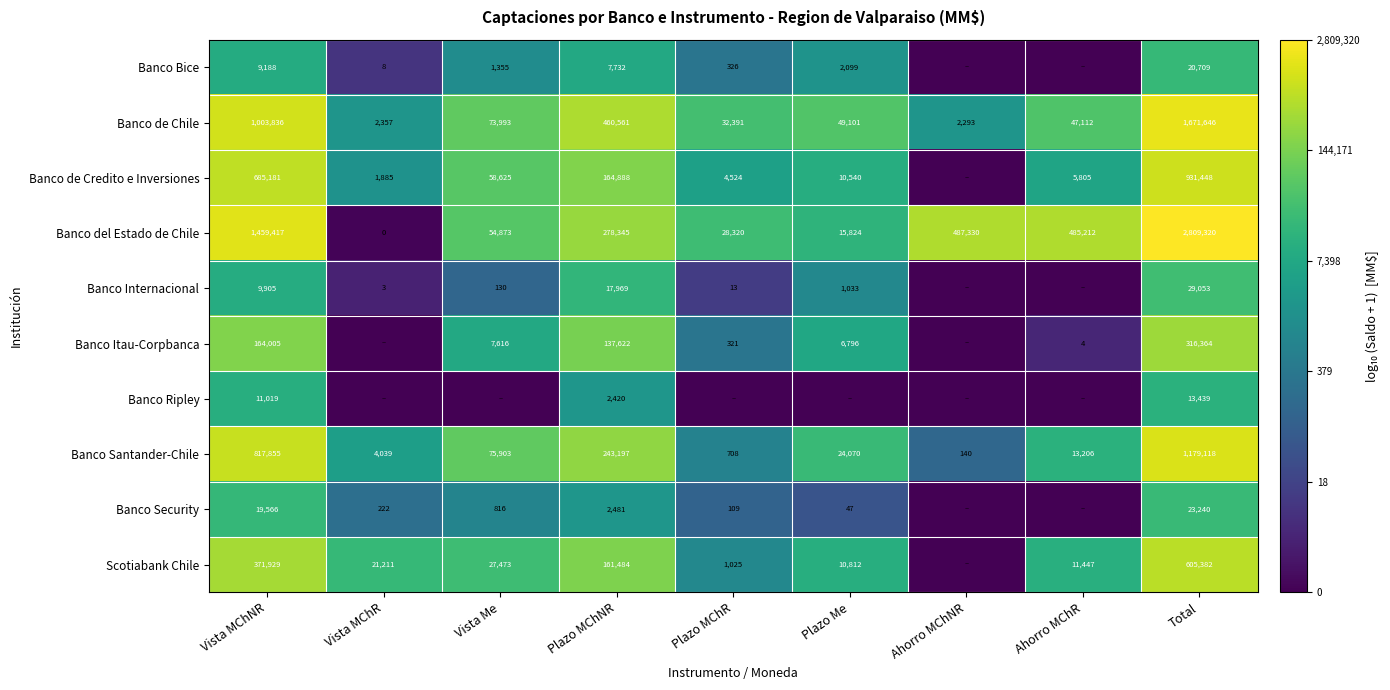

Is the value of Banco Internacional at Plazo MChR greater than the value of Banco del Estado de Chile at Vista MChR?

Yes